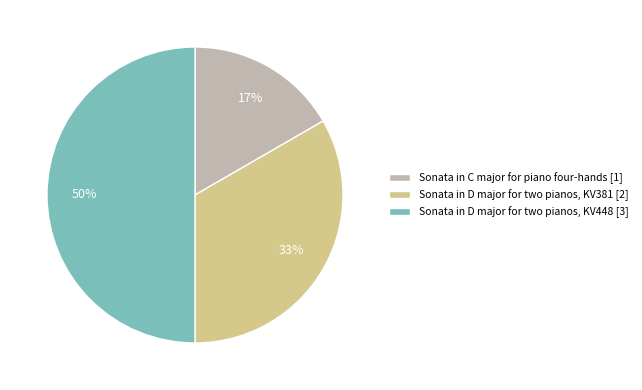

Approximately how many times larger is the value at Sonata in D major for two pianos, KV381 compared to Sonata in D major for two pianos, KV448?

0.7